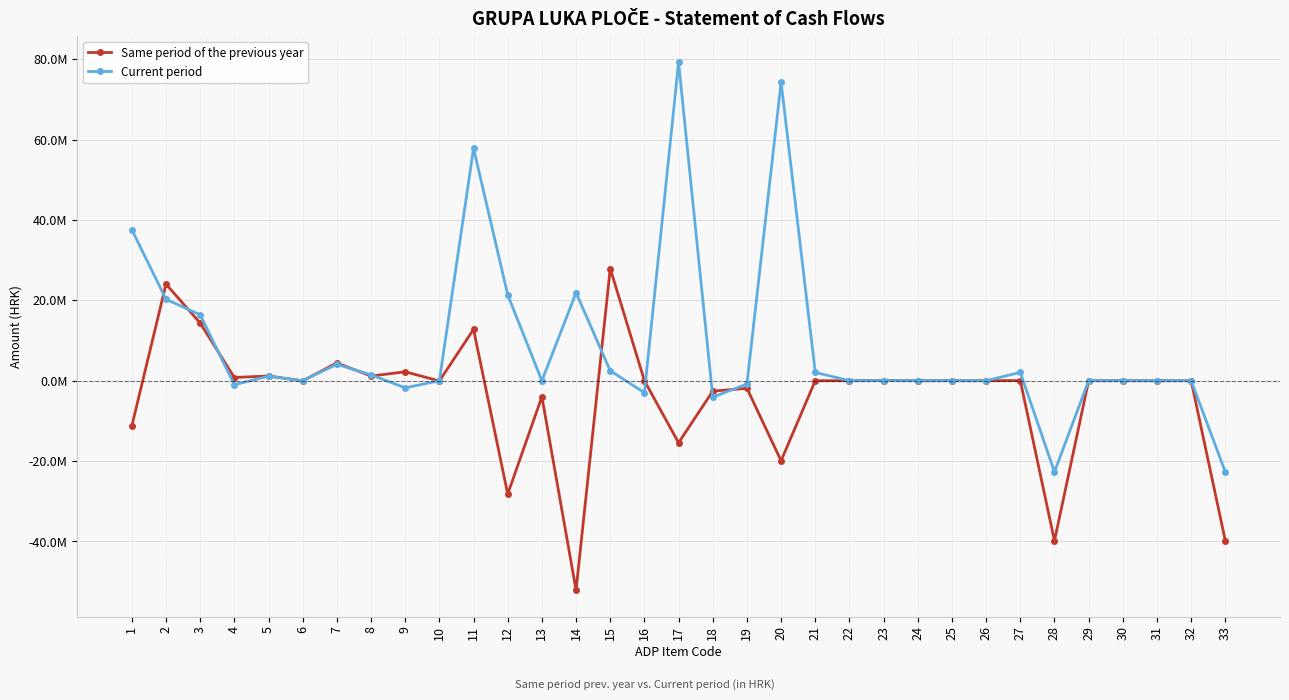

The Same period of the previous year series shows 31750554 at 16. True or false?

False